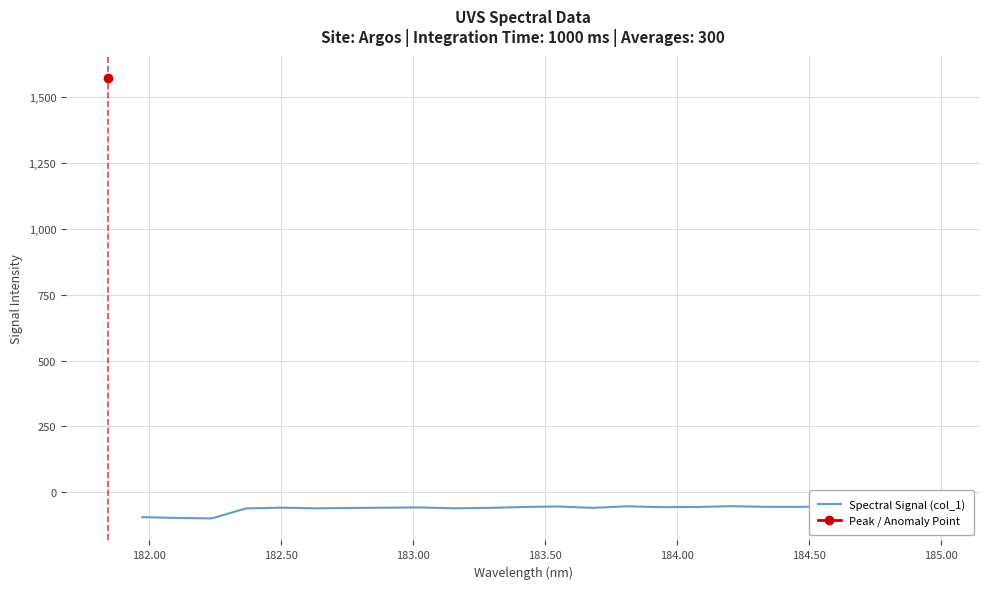

At which label is the value closest to -75?

183.00